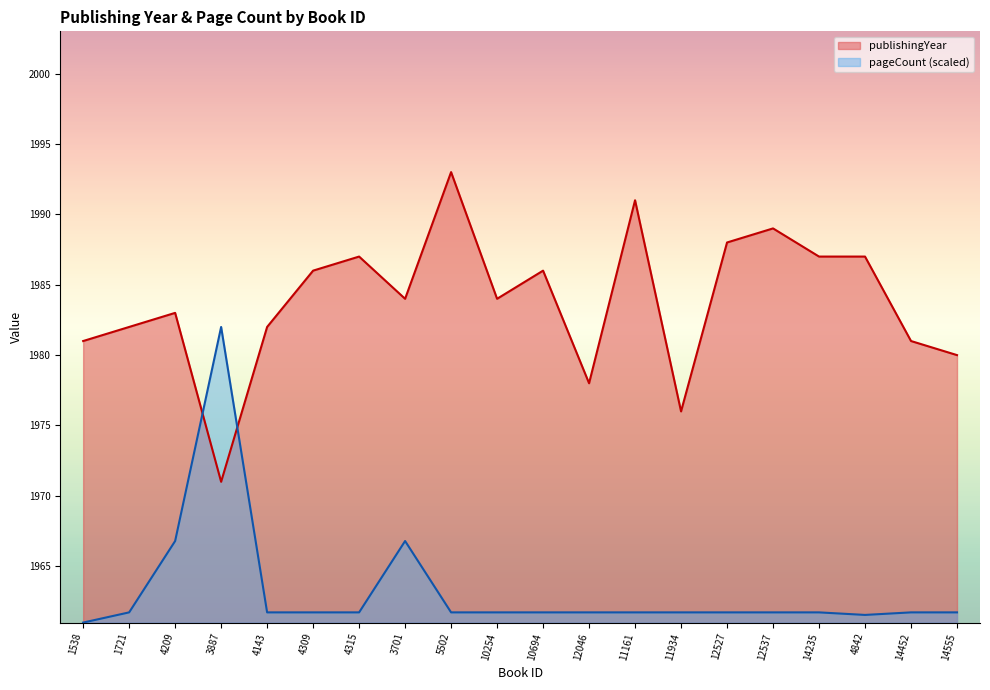

True or false: pageCount has a value of 1961.7 at 4309.

True